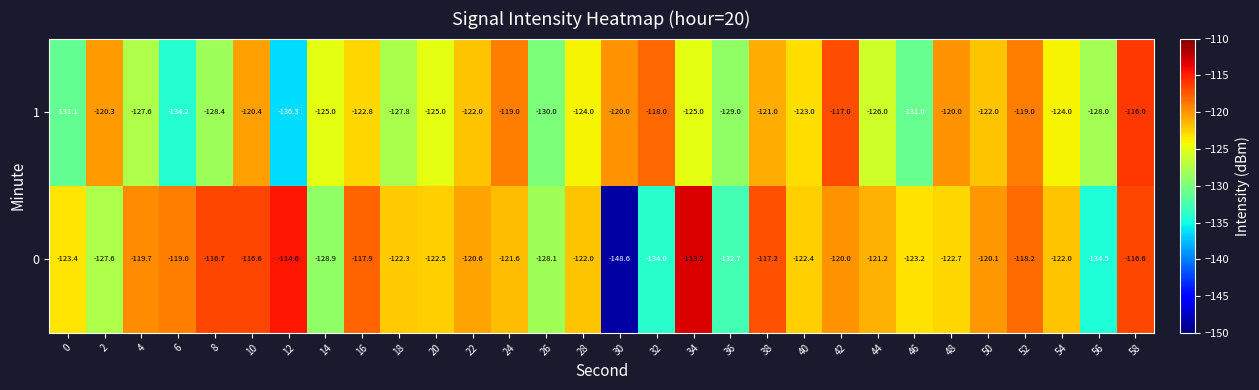

What is the maximum value shown in the chart?

-113.2